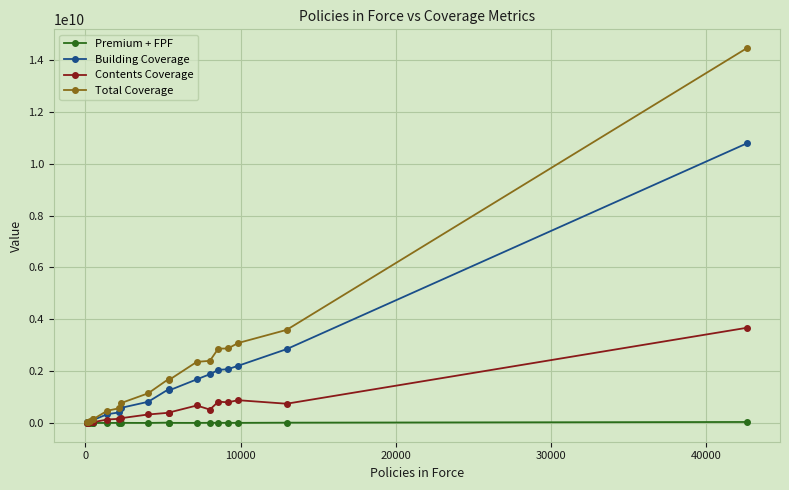

Which series has the widest spread of values?

Total Coverage